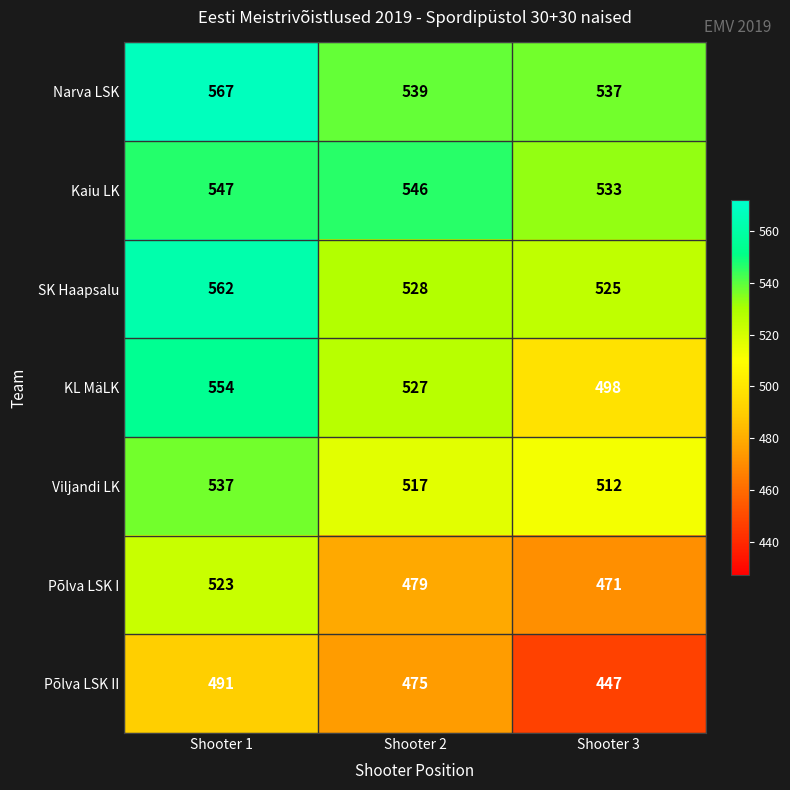

At Shooter 1, list the series in order from smallest to largest.

Põlva LSK II, Põlva LSK I, Viljandi LK, Kaiu LK, KL MäLK, SK Haapsalu, Narva LSK